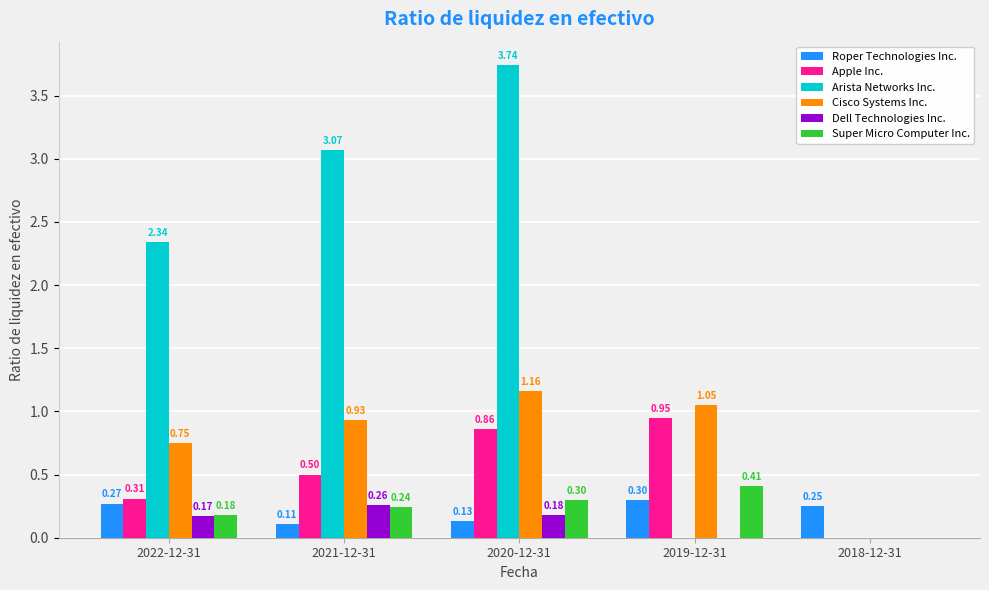

How many data points does each series have?

5